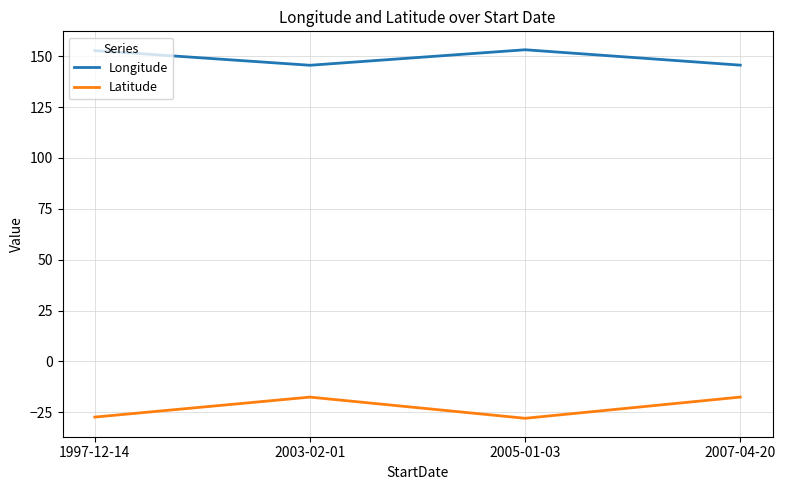

At how many categories does at least one series exceed 92?

4